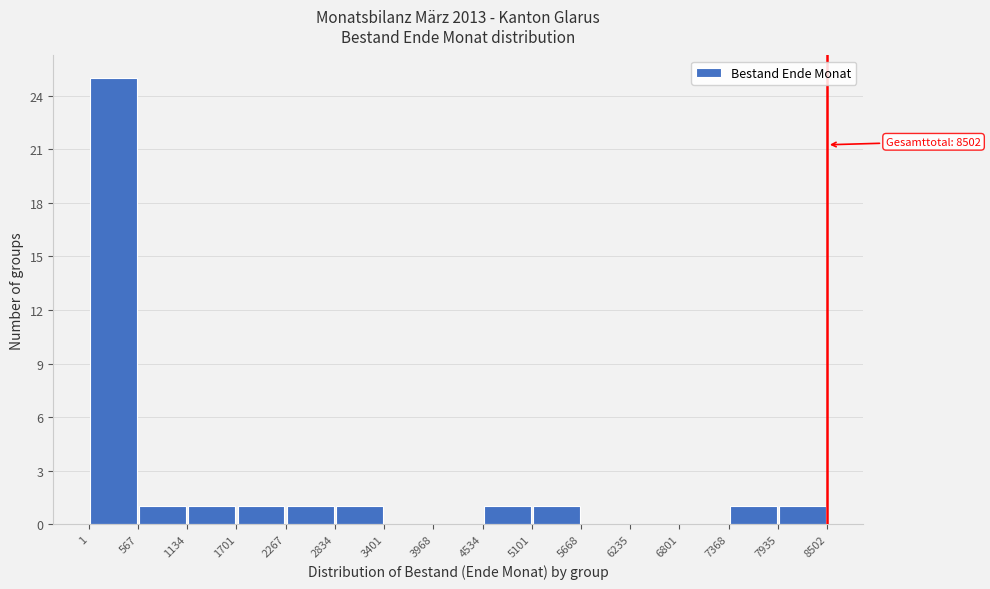

Which range on the x-axis has the tallest bar?

1 to 567